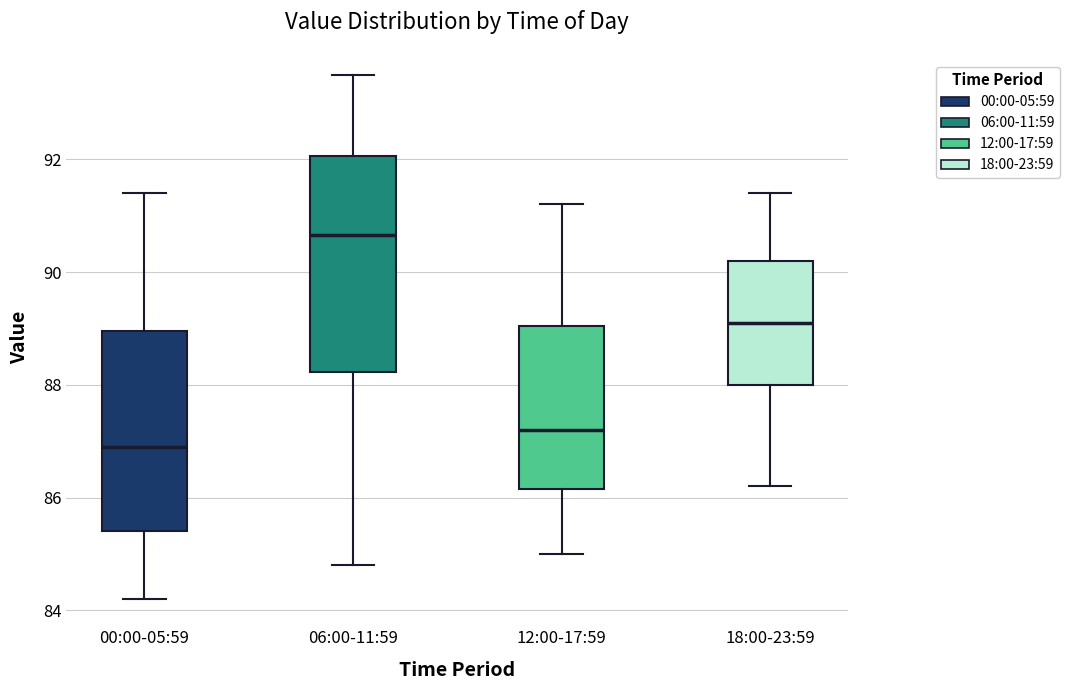

Reading left to right, read every box against the y-axis: the position of its median line, the range the box covers, and the ends of its whiskers. The values are not printed on the chart, so give them approximately, as read against the axis.

00:00-05:59: median 87.0, box 85.4 to 89.0, whiskers 84.2 to 91.4
06:00-11:59: median 90.6, box 88.2 to 92.0, whiskers 84.8 to 93.6
12:00-17:59: median 87.2, box 86.2 to 89.0, whiskers 85.0 to 91.2
18:00-23:59: median 89.2, box 88.0 to 90.2, whiskers 86.2 to 91.4